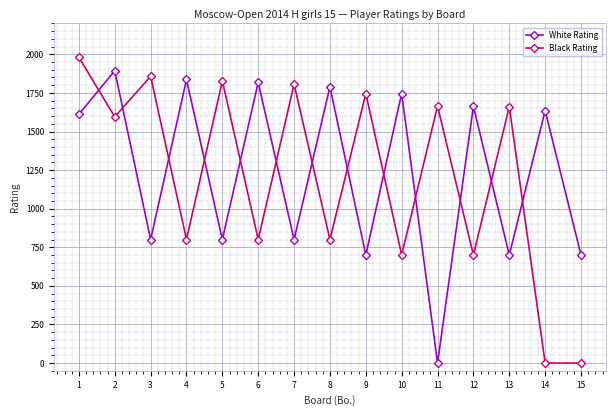

Is this an area chart (filled region under the line)?

No